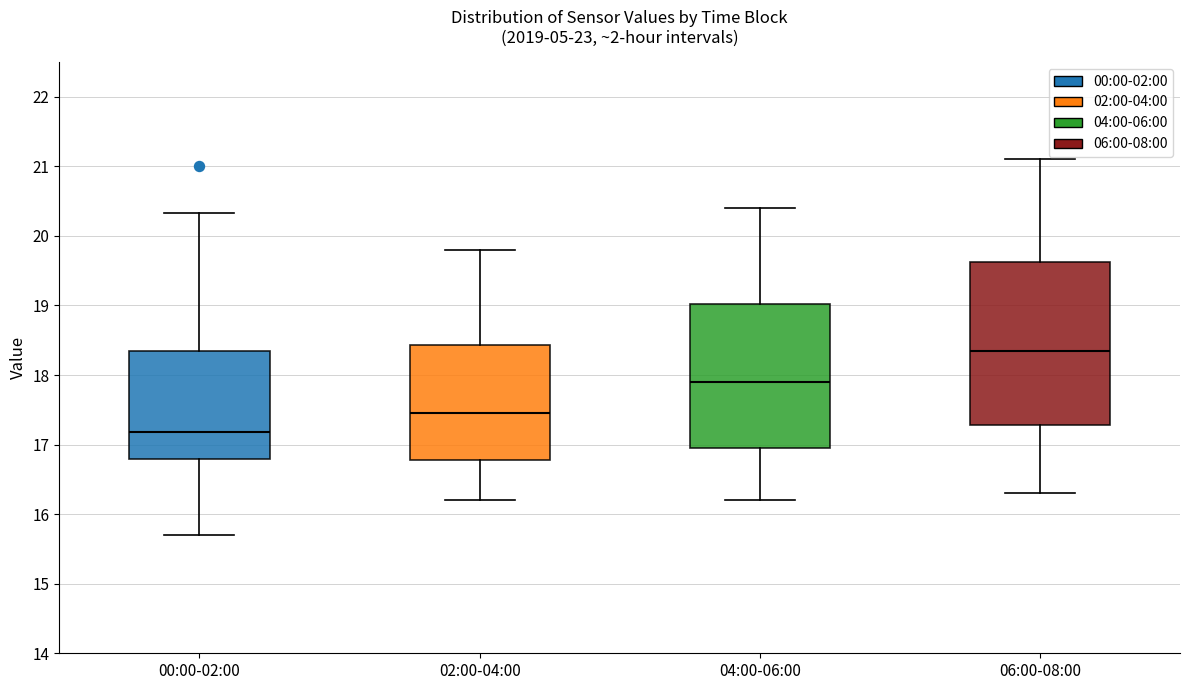

Reading left to right, transcribe this box plot: for each box, give where its median line is, the range the box spans, and where its two whiskers end, as read against the y-axis. The values are not printed on the chart, so give them approximately, as read against the axis.

00:00-02:00: median 17.2, box 16.8 to 18.3, whiskers 15.7 to 20.3
02:00-04:00: median 17.5, box 16.8 to 18.4, whiskers 16.2 to 19.8
04:00-06:00: median 17.9, box 17.0 to 19.0, whiskers 16.2 to 20.4
06:00-08:00: median 18.4, box 17.3 to 19.6, whiskers 16.3 to 21.1